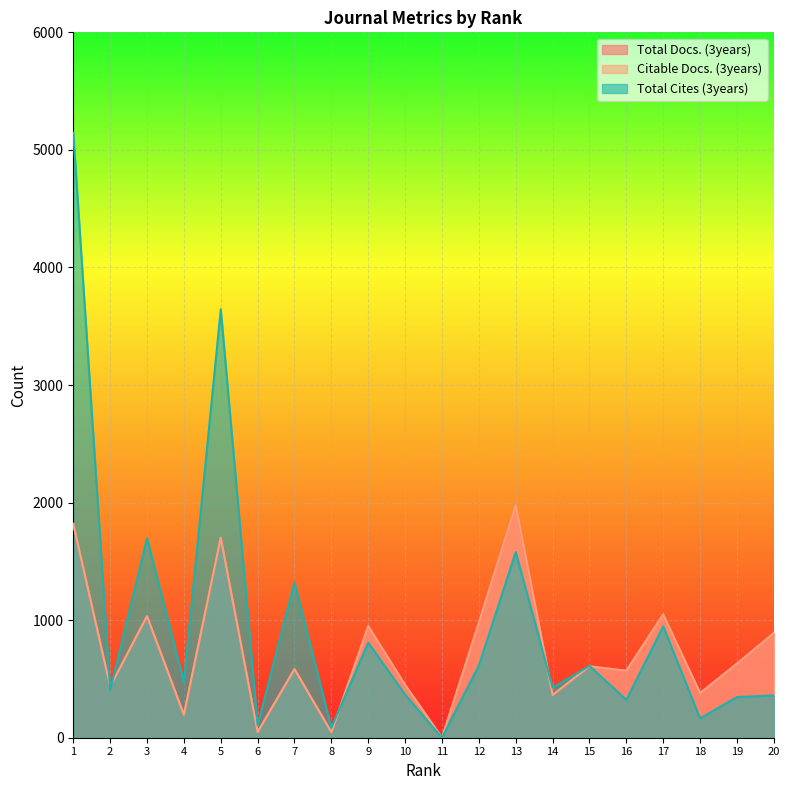

How many data points does each series have?

20